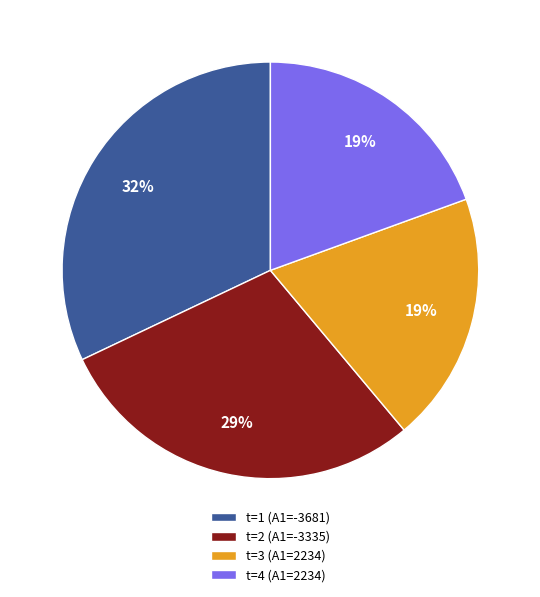

Which has a higher value, t=2 or t=3?

t=2